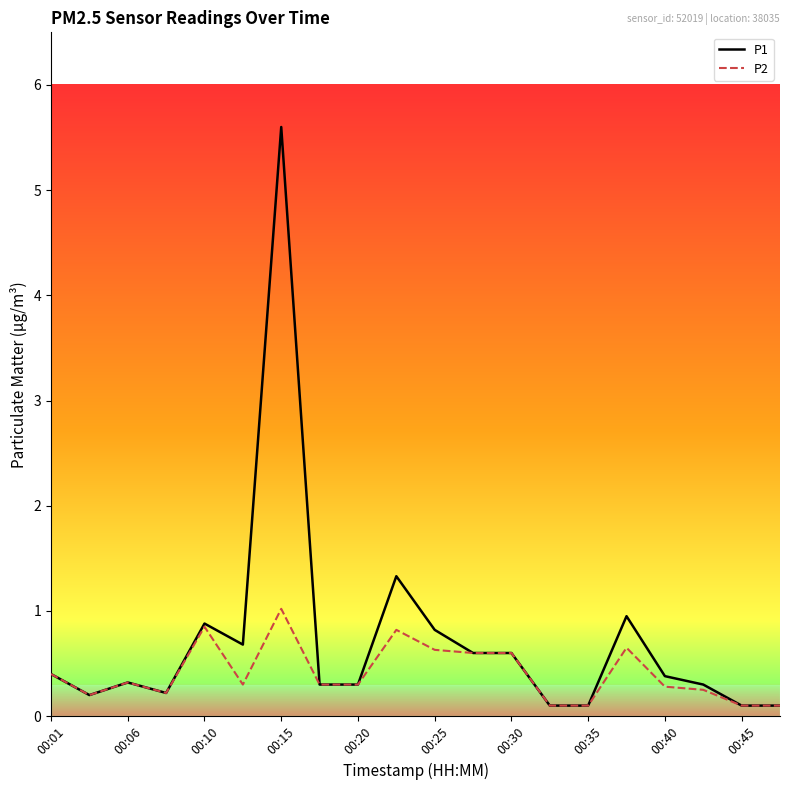

Which series has the largest total across all categories?

P1